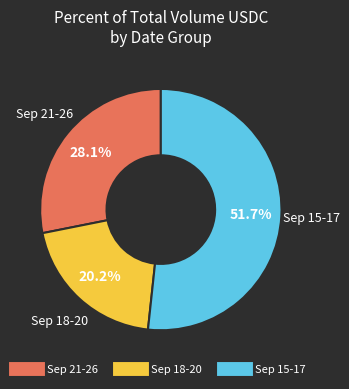

How many slices are in this pie chart?

3